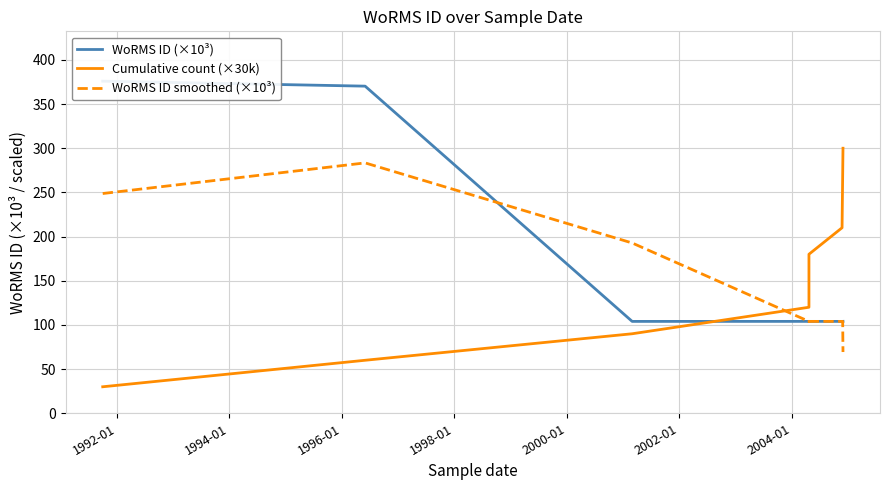

What is the sum of all Cumulative count (×30k) values?

1650.0